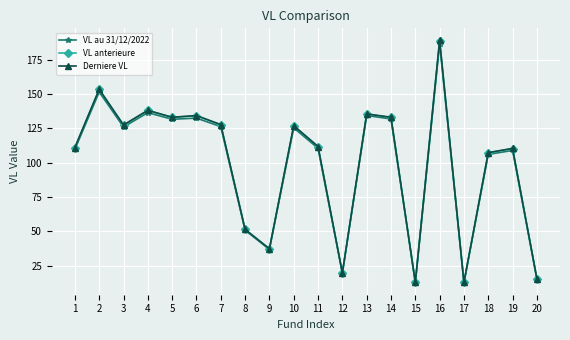

Where does the VL au 31/12/2022 series first go above 125?

2